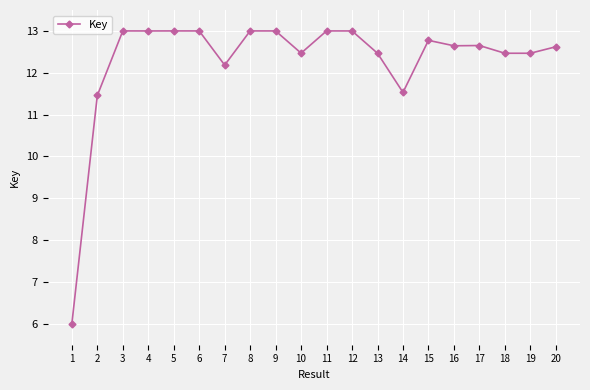

True or false: the data shows 7.2 at 6.

False